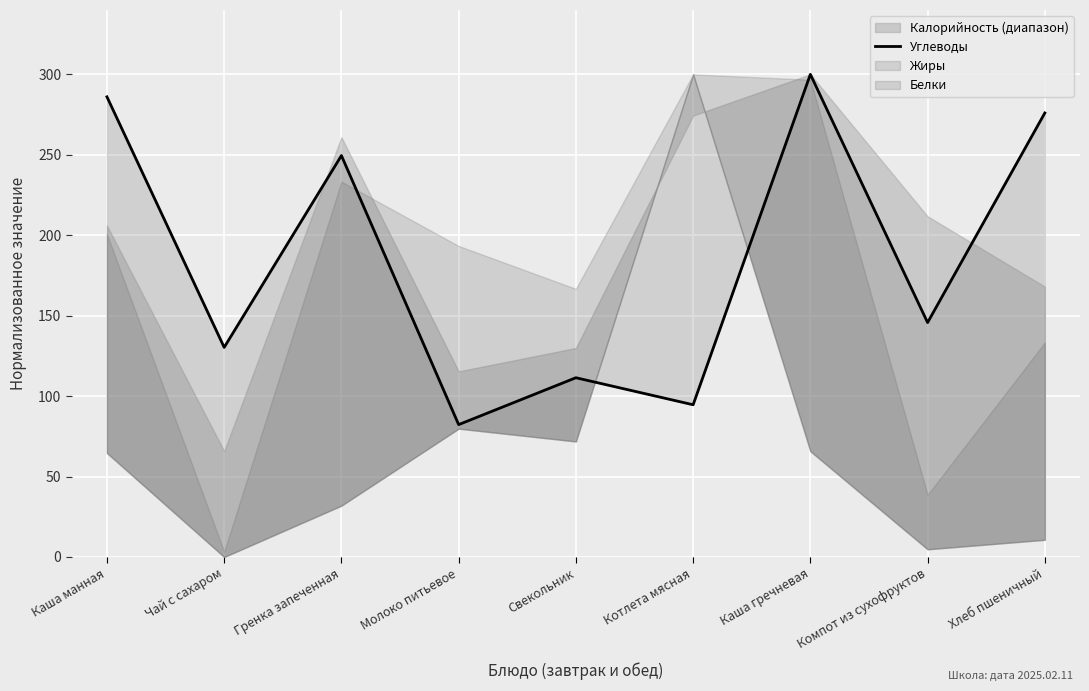

What is the minimum value shown in the chart?

82.3